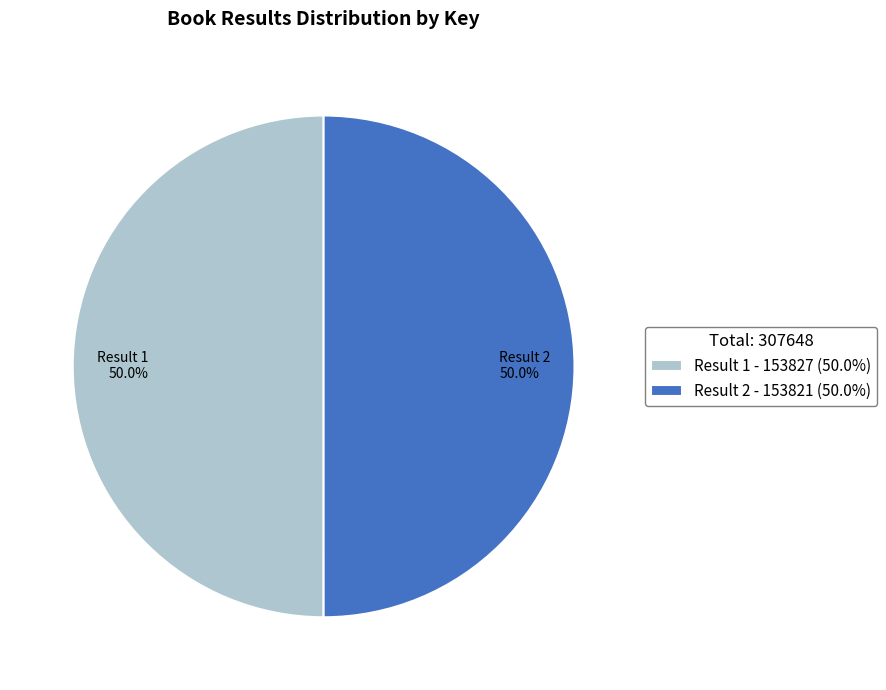

How many segments does this pie chart have?

2